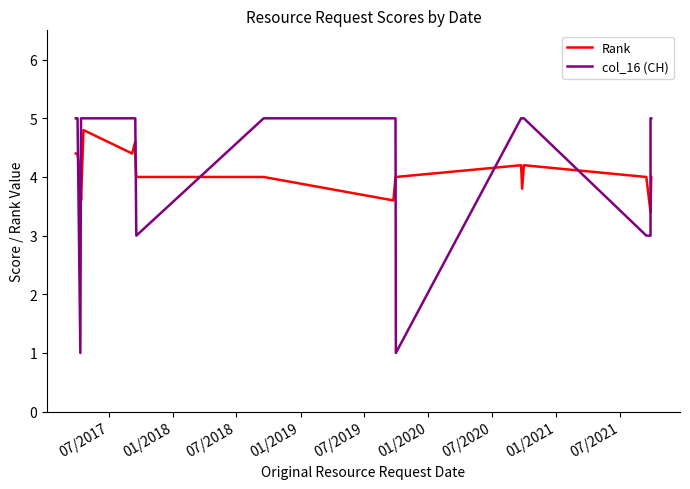

What is the average value of the Rank series?

4.1